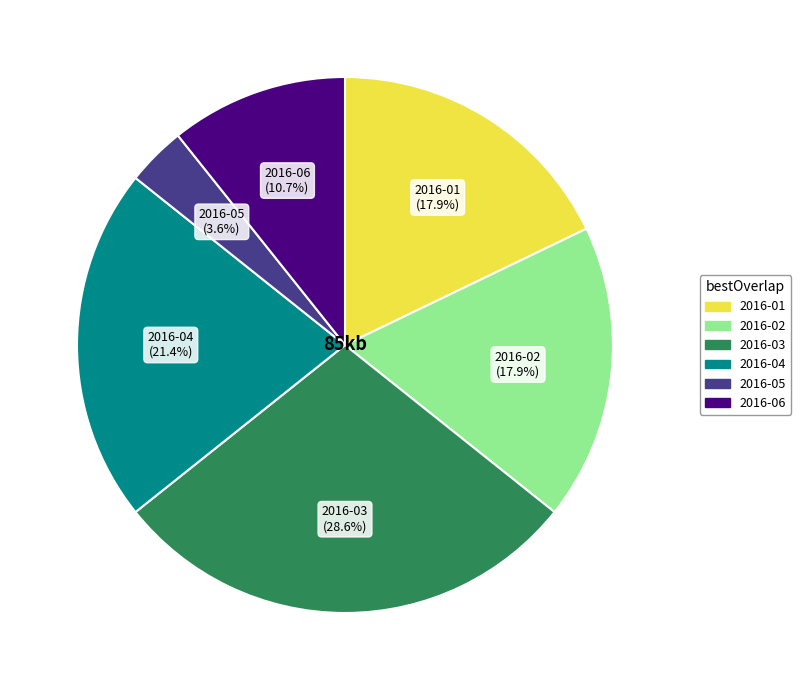

What is the smallest slice in the pie chart?

2016-05